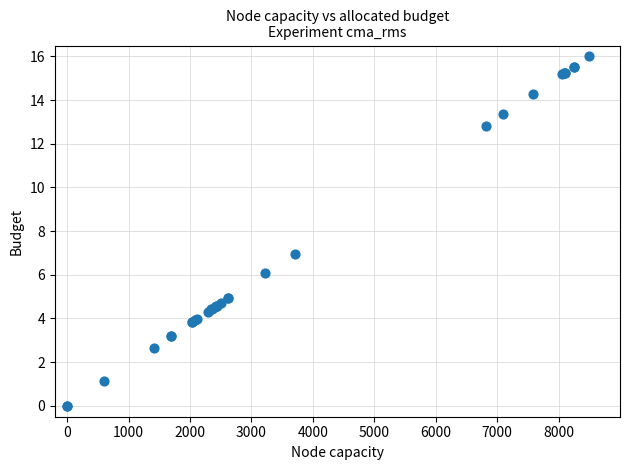

What Y value in the scatter plot is closest to 8?

7.0